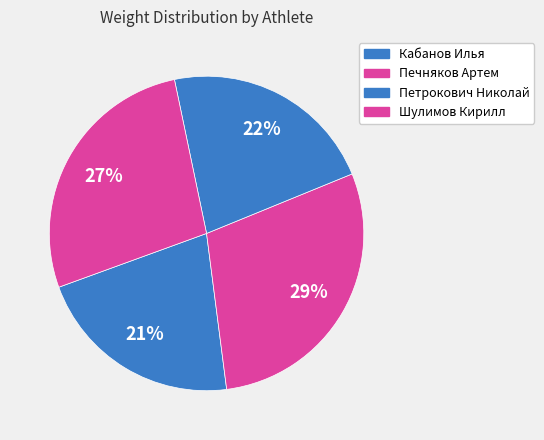

Rank the categories by value from highest to lowest.

Печняков Артем, Шулимов Кирилл, Петрокович Николай, Кабанов Илья